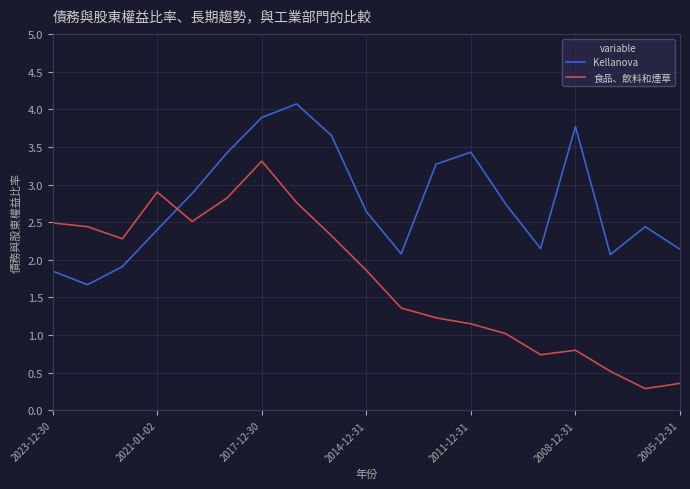

Which series has the largest range (max minus min)?

食品、飲料和煙草